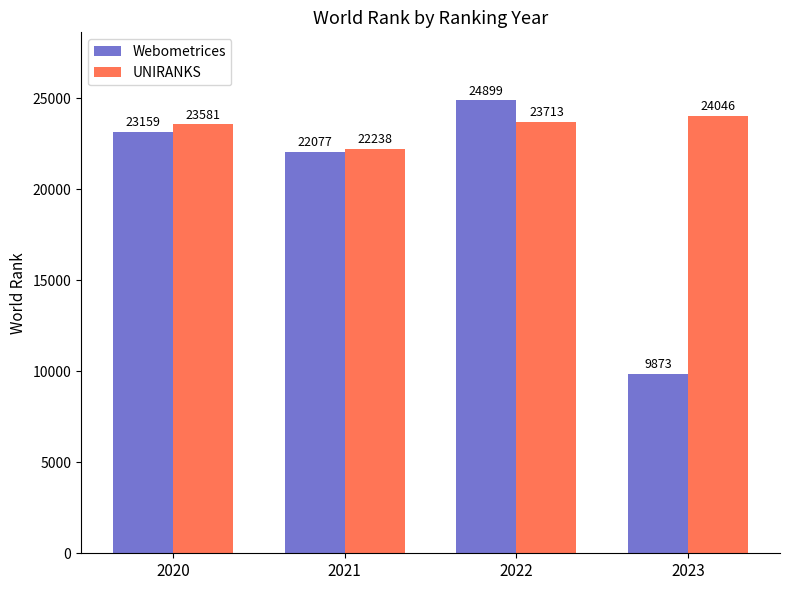

What is the difference between the second highest and minimum values in the Webometrices series?

13286